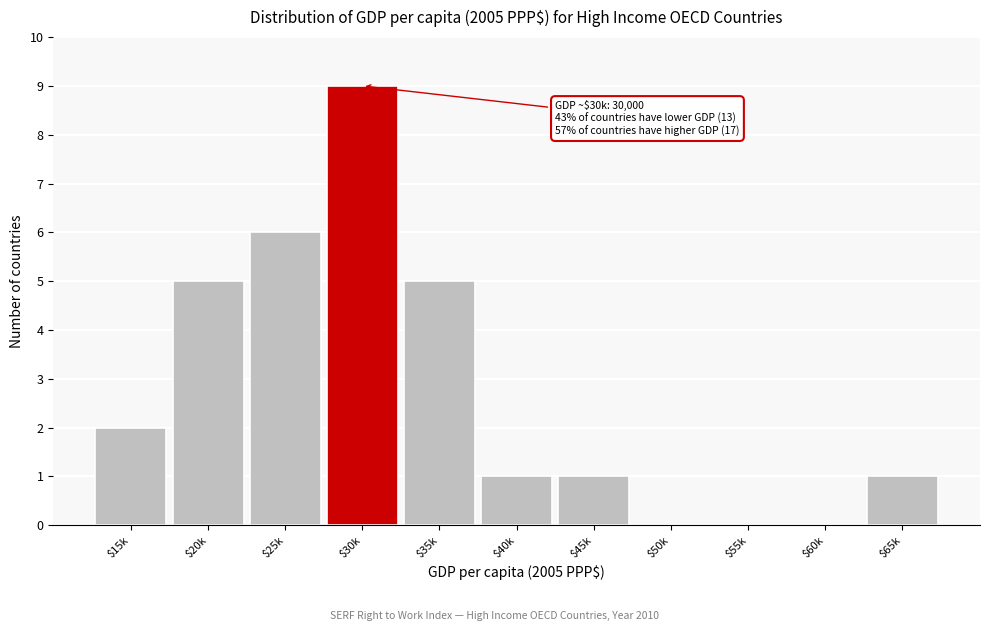

The chart shows a value of 0 at $45k. True or false?

False